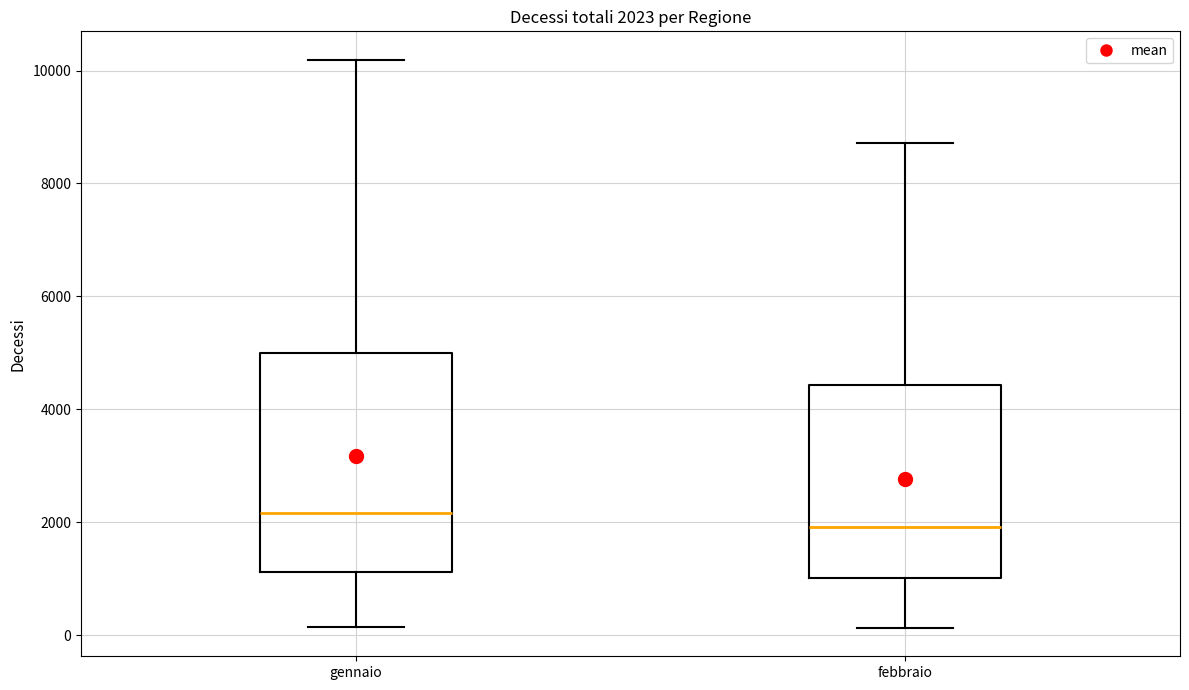

Comparing the boxes themselves (not the whiskers), which one is the tallest?

gennaio